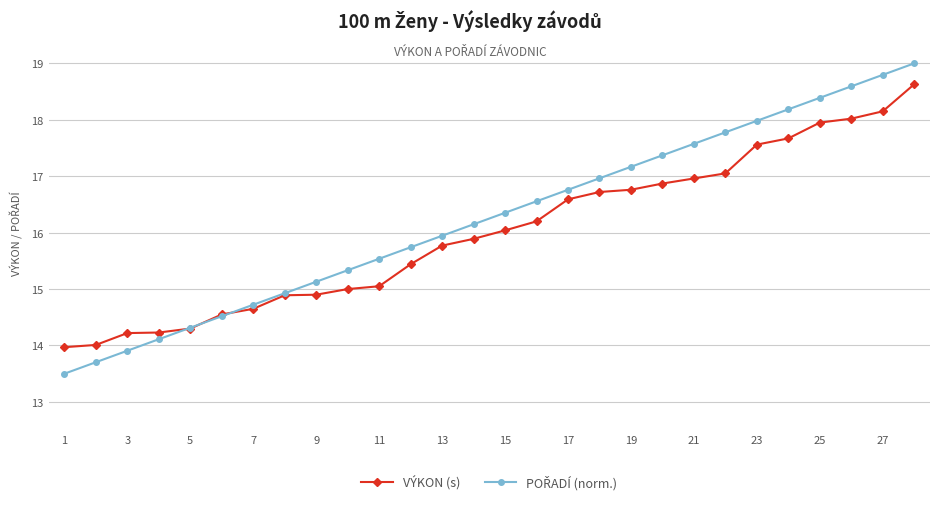

What is the value of the VÝKON (s) point at the 16th from the left?

16.2